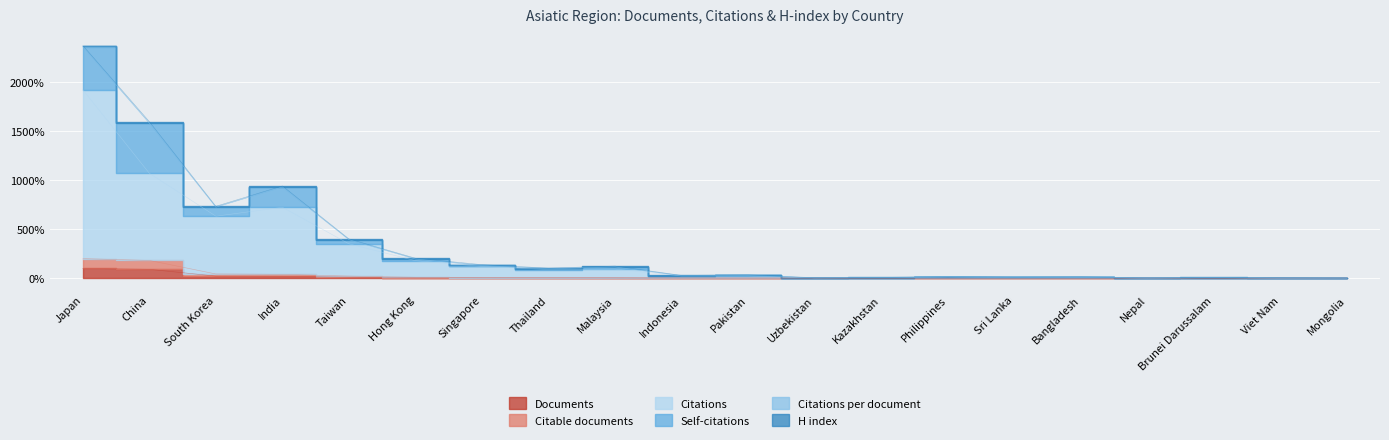

True or false: Citations and Citable documents cross at least once.

False